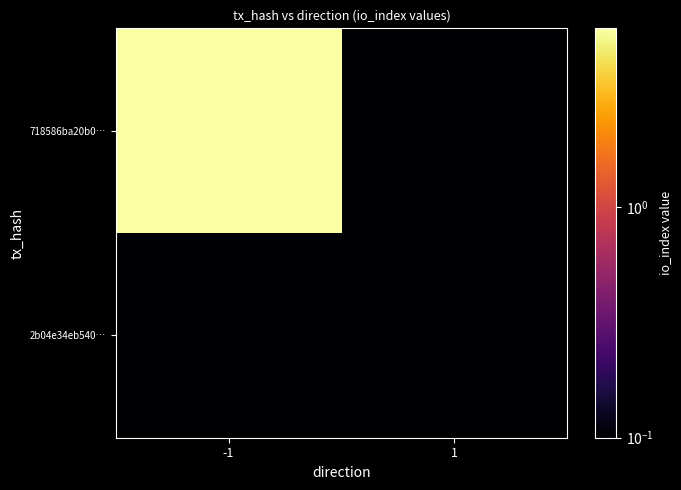

Reading left to right, list all the values displayed in this chart.

718586ba20b0…: -1=6.0	1=0.0
2b04e34eb540…: -1=0.0	1=0.0